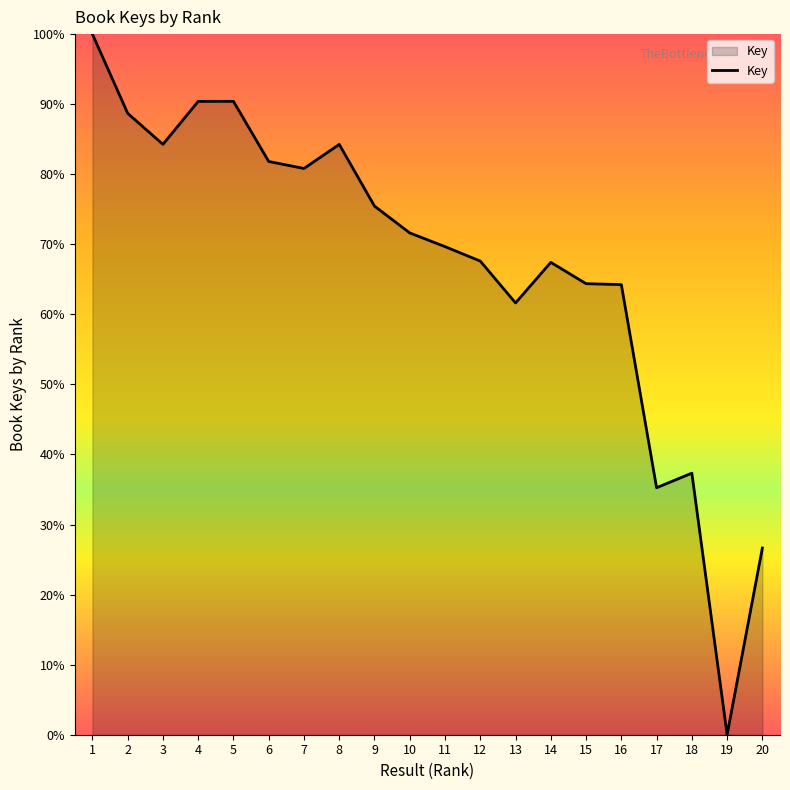

What is the difference between the values at 13 and 6?

20.2